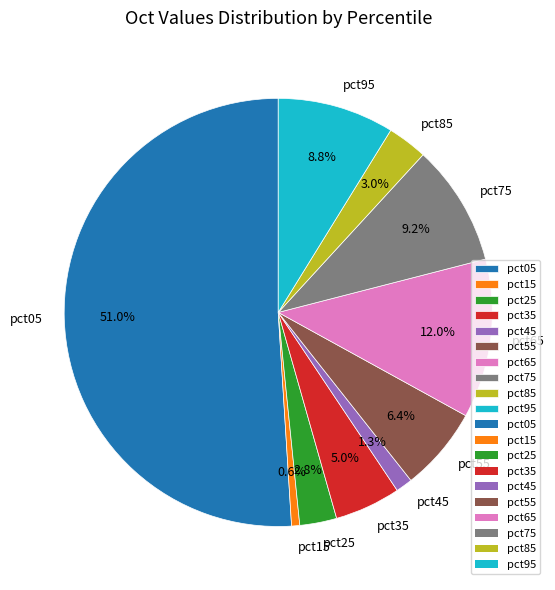

What percentage is the pct35 slice, to the nearest percent?

5%